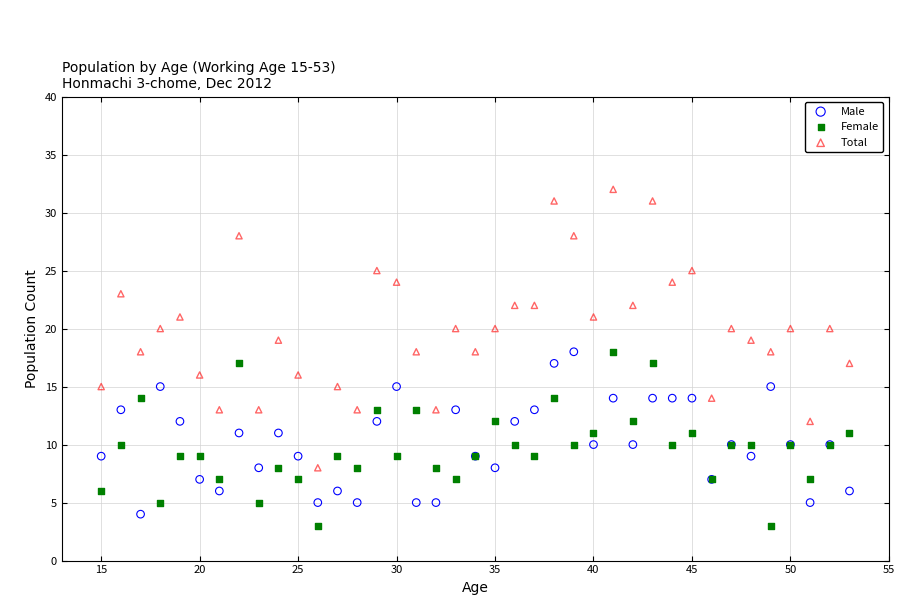

What are all the series names shown in the legend?

Male, Female, Total